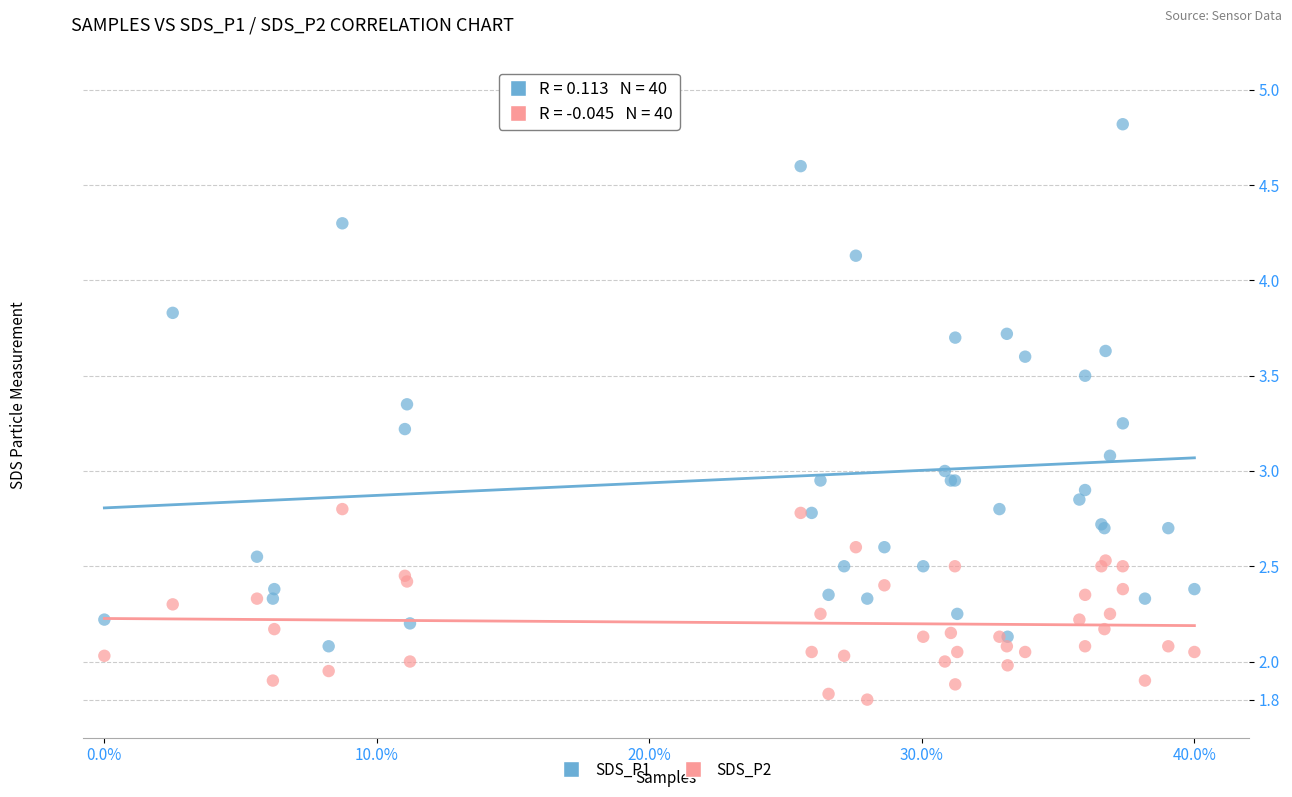

Which series has the largest Y range (max minus min)?

SDS_P1